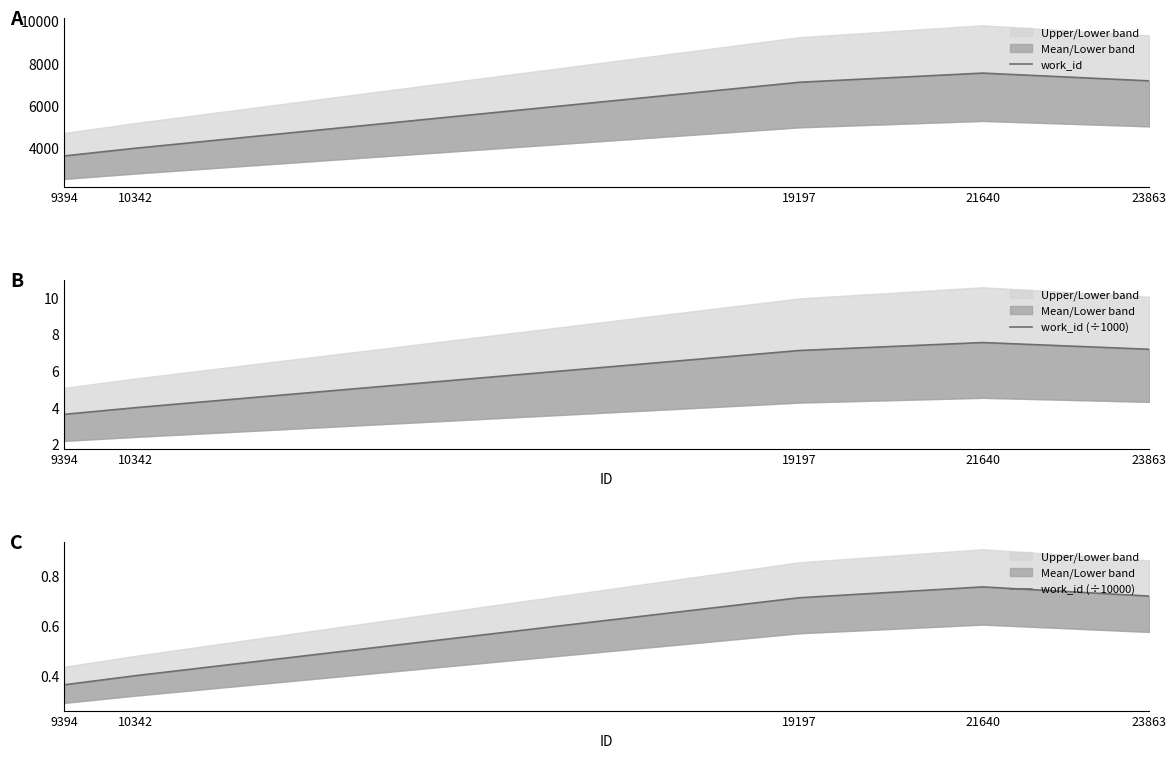

Which series has the largest total across all categories?

work_id